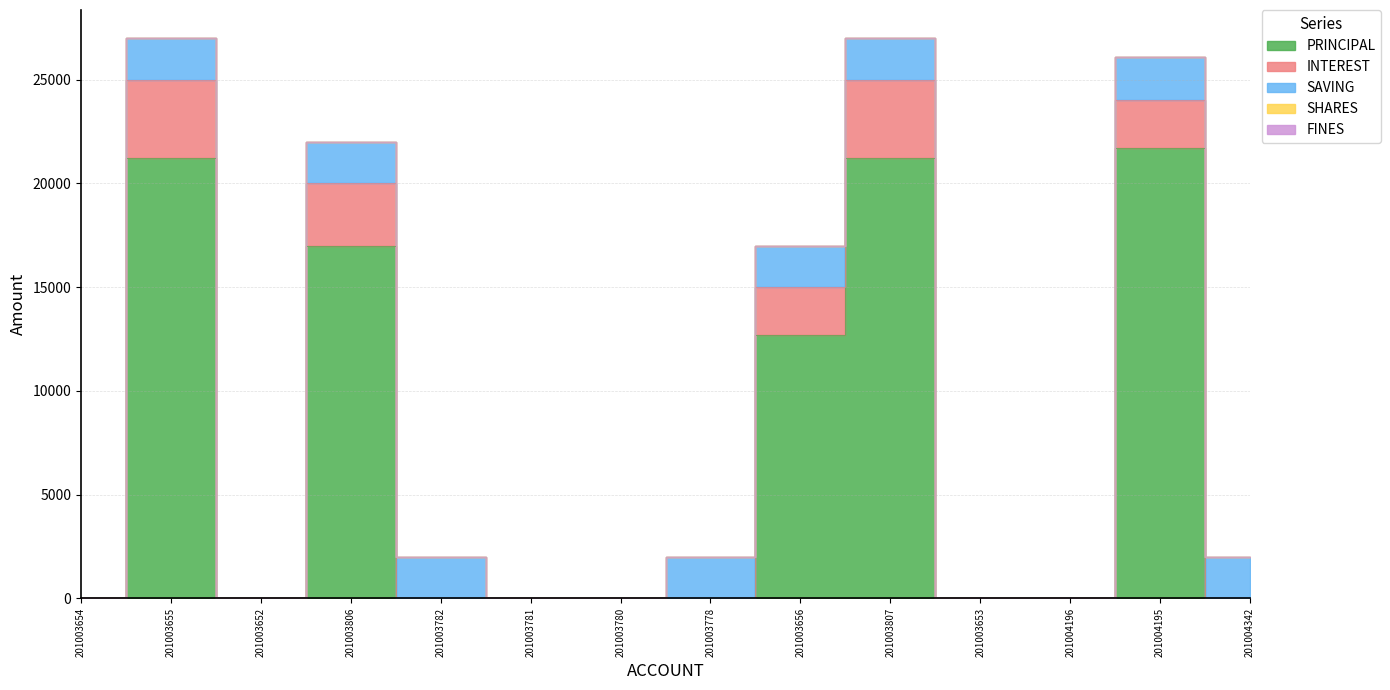

Which series has the largest range (max minus min)?

PRINCIPAL